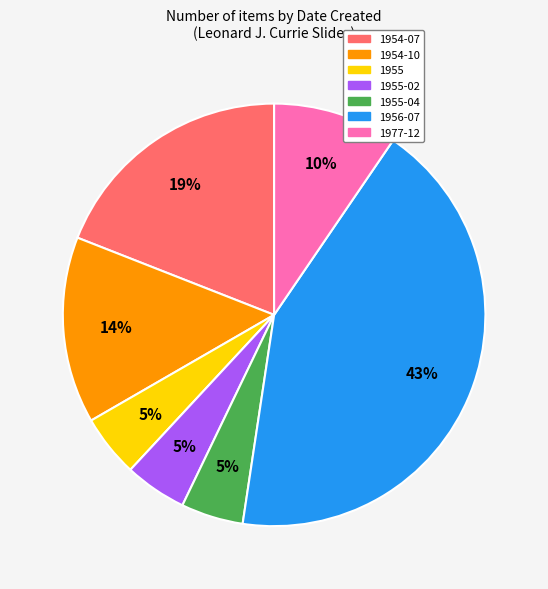

How many segments does this pie chart have?

7